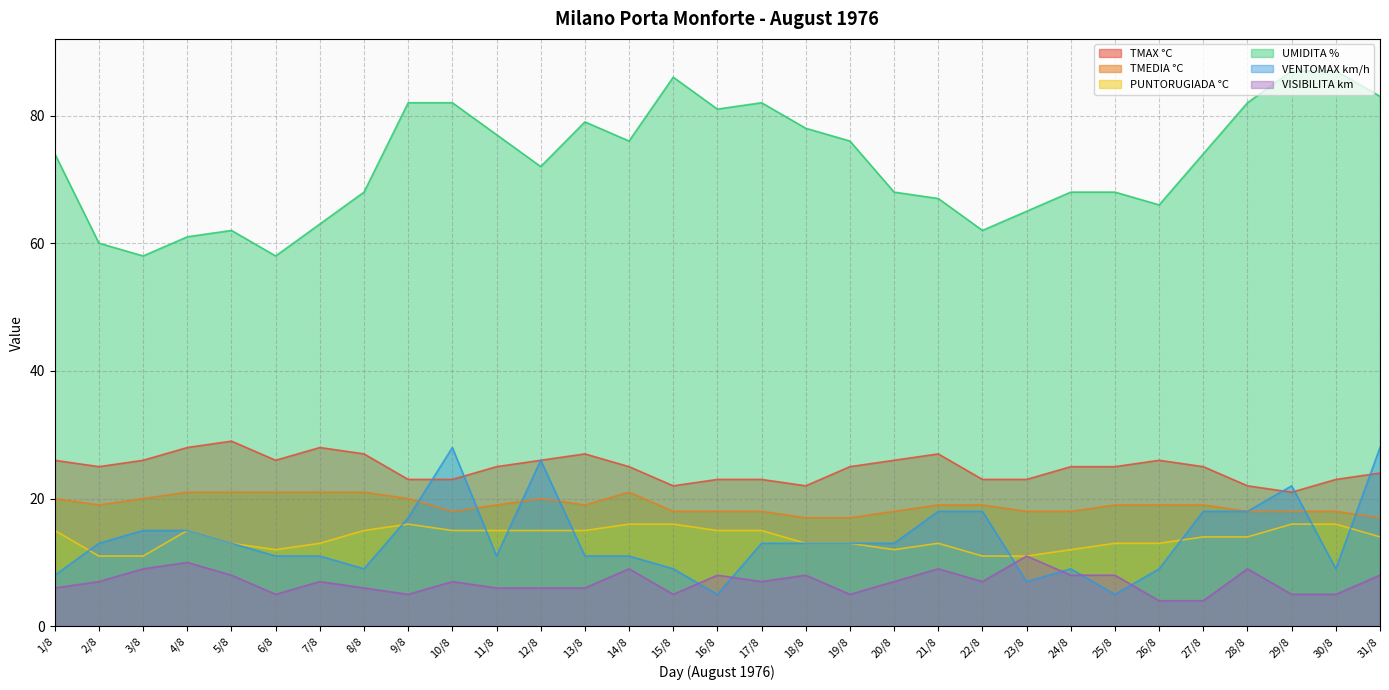

At which category is the sum across all series the highest?

31/8